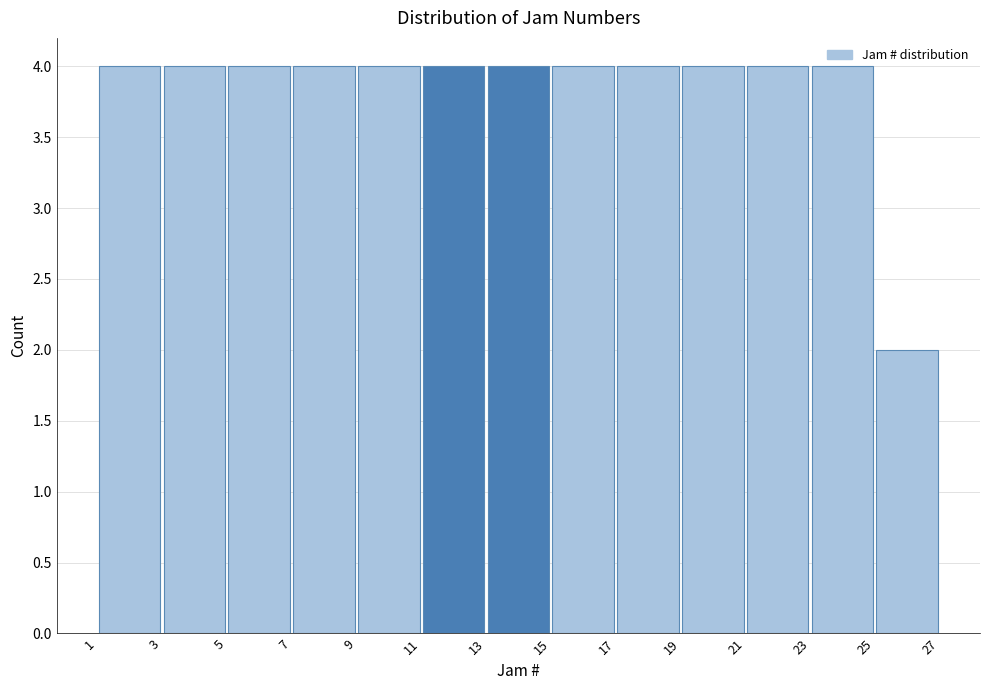

Reading left to right, list every bar in this chart as the range it spans on the x-axis followed by its height. The values are not printed on the chart, so give them approximately, as read against the axis.

1 to 3: 4
3 to 5: 4
5 to 7: 4
7 to 9: 4
9 to 11: 4
11 to 13: 4
13 to 15: 4
15 to 17: 4
17 to 19: 4
19 to 21: 4
21 to 23: 4
23 to 25: 4
25 to 27: 2